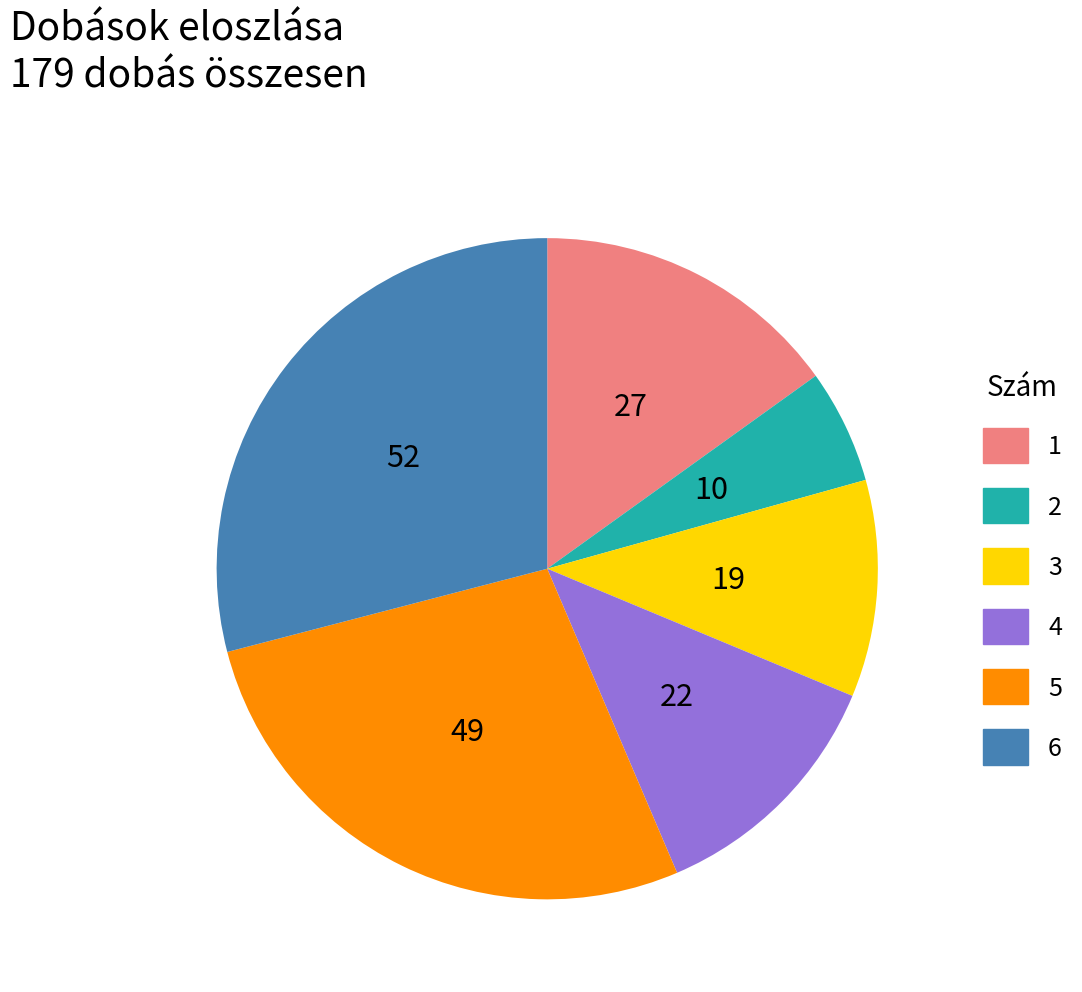

Is it true that 5 is 27% of the pie?

True